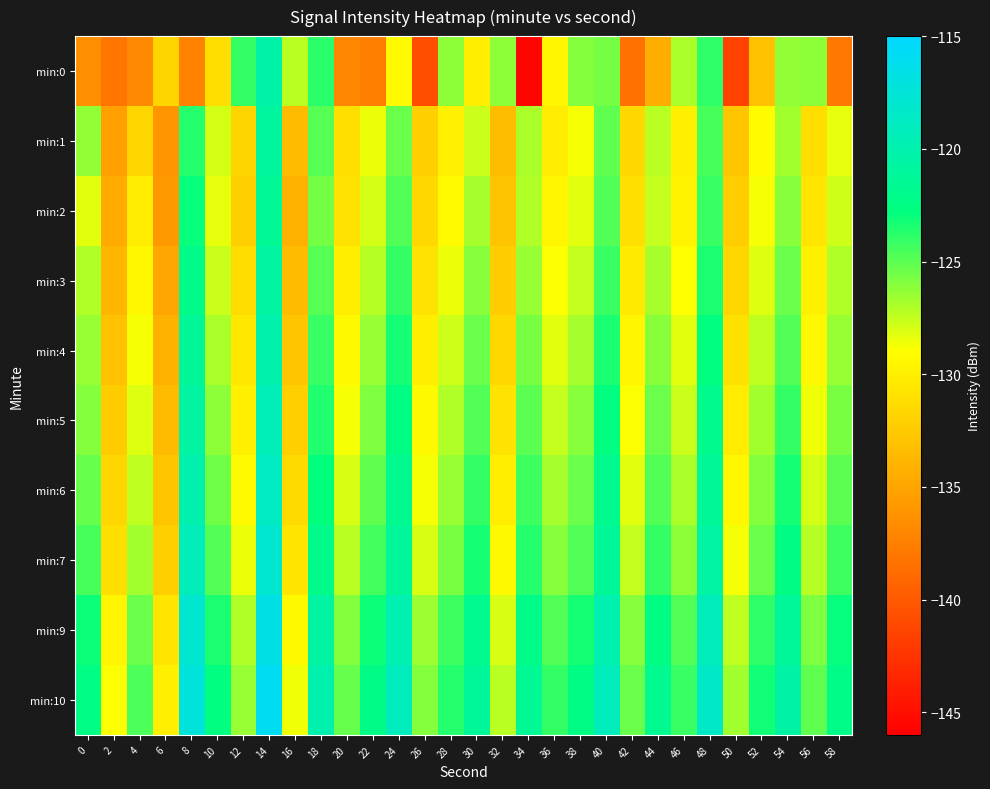

Which series changed the most between 0 and 48?

min:0